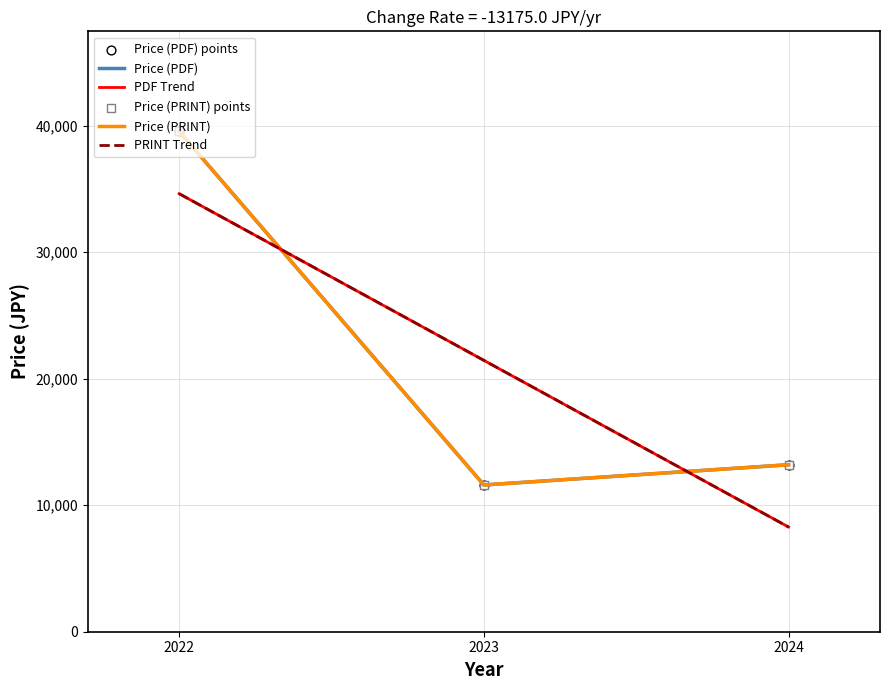

At which category is the sum across all series the highest?

2022